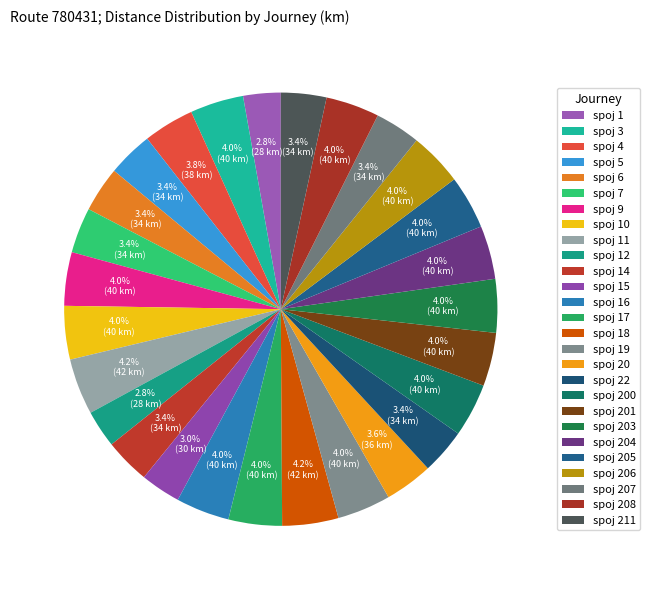

Does spoj 9 account for over 50% of the chart?

No